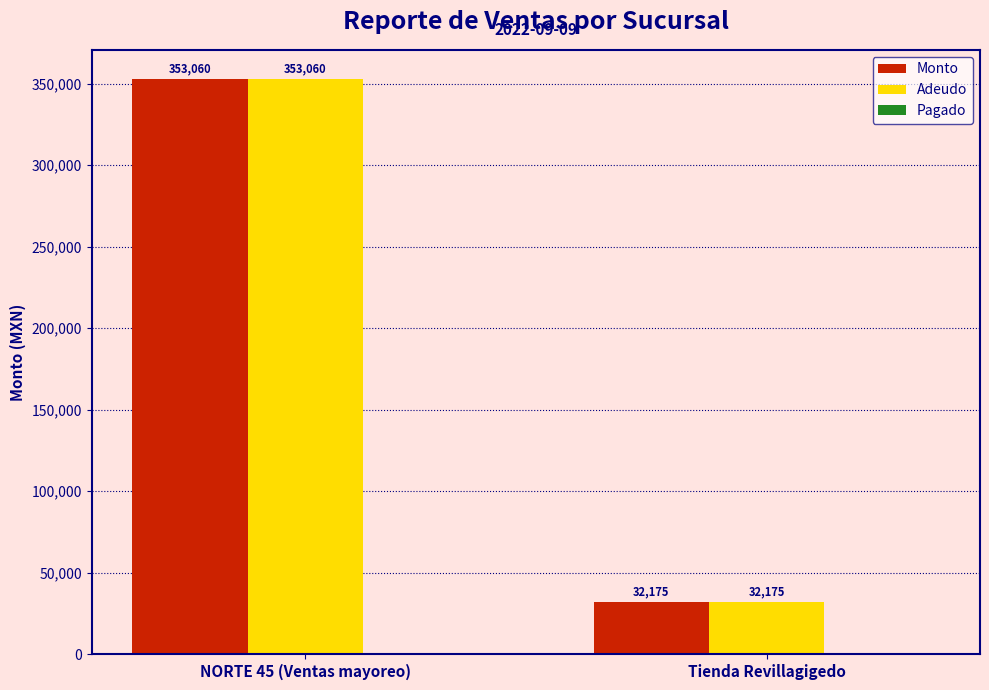

What is the greatest value displayed?

353060